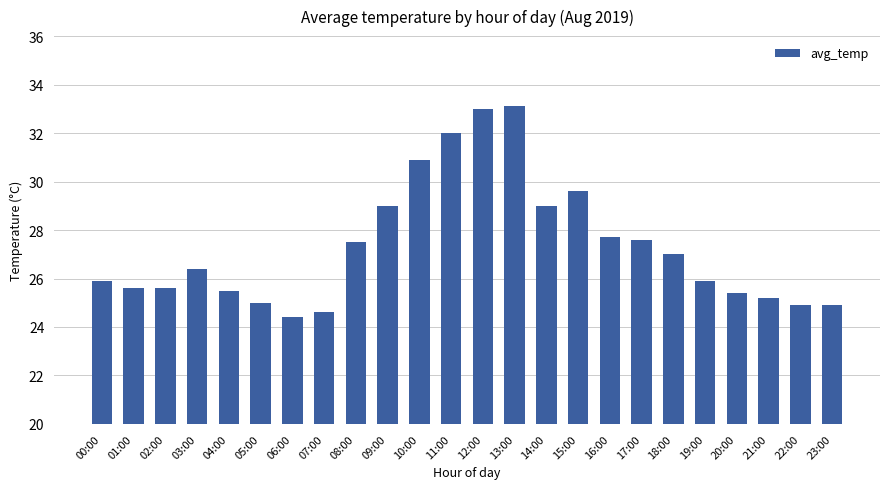

What is the value of the 10th bar from the left?

29.0